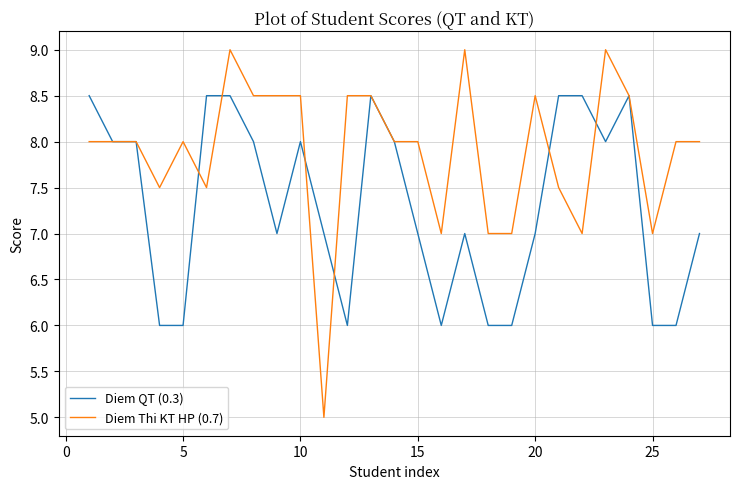

What is the average value of the Diem Thi KT HP (0.7) series?

7.9